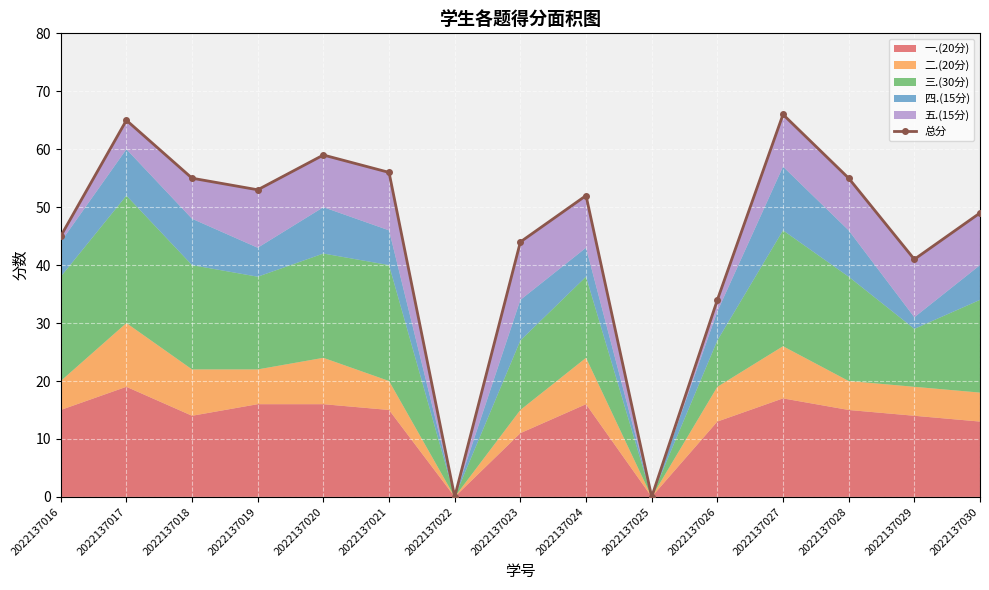

What is the value of the 15th point from the left?

49